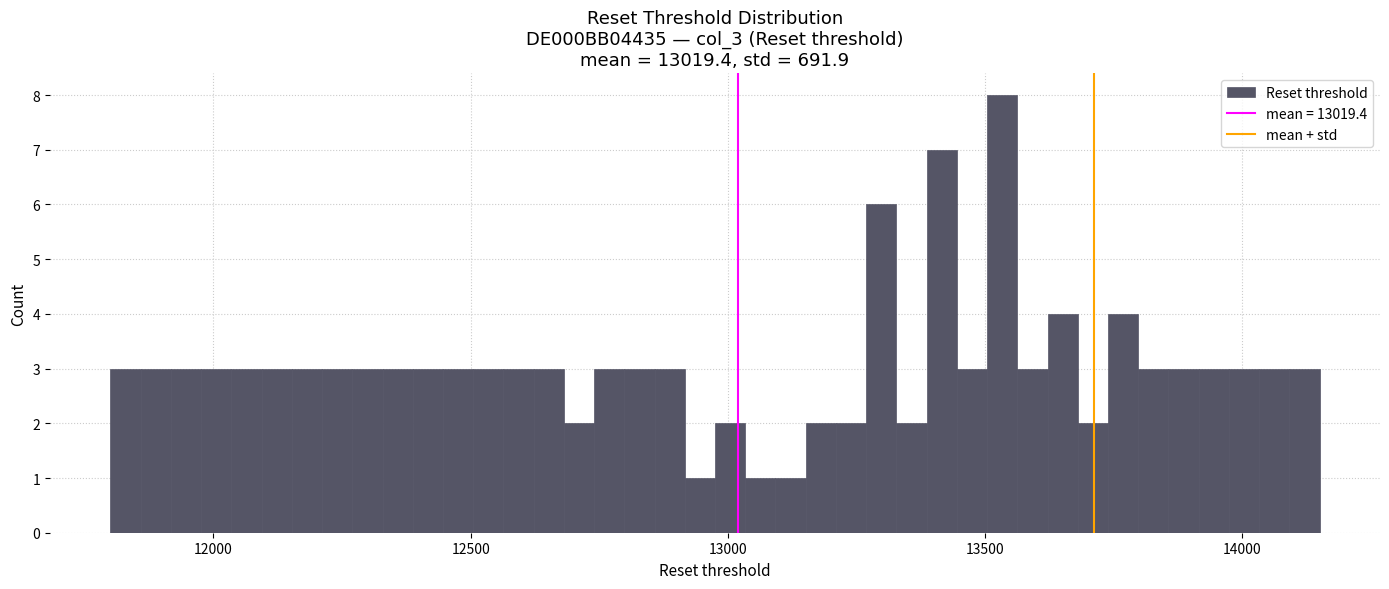

Read against the x-axis, roughly where is the centre of the tallest bar?

13550